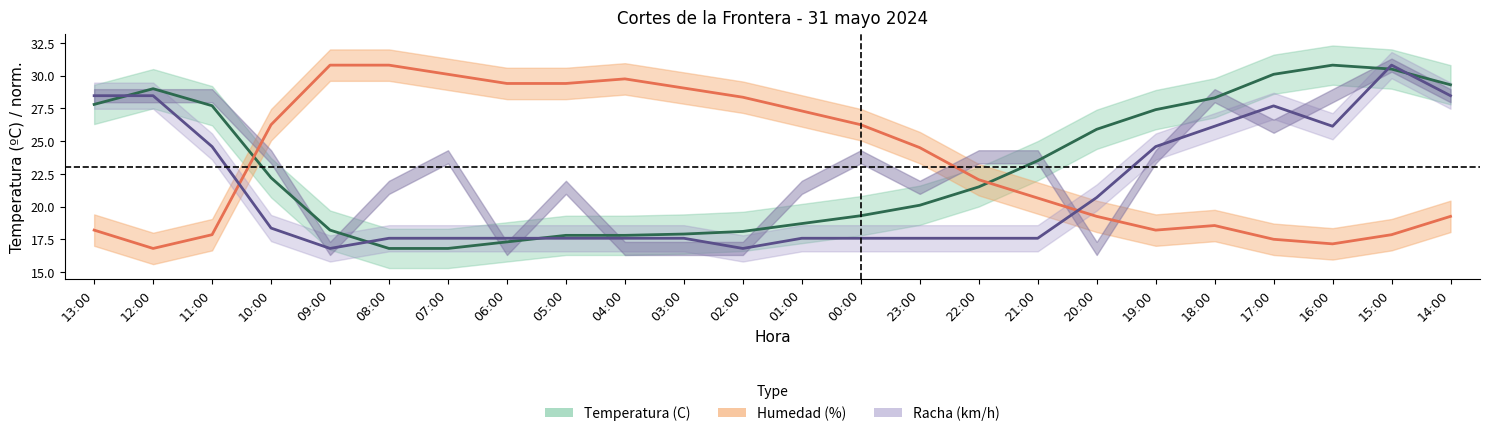

Reading left to right, transcribe all the data shown in this chart.

Temperatura (C): 27.8	29.0	27.7	22.2	18.2	16.8	16.8	17.3	17.8	17.8	17.9	18.1	18.7	19.3	20.1	21.5	23.5	25.9	27.4	28.3	30.1	30.8	30.5	29.3
Humedad (%): 18.2	16.8	17.9	26.2	30.8	30.8	30.1	29.4	29.4	29.8	29.1	28.4	27.3	26.2	24.5	22.1	20.7	19.2	18.2	18.6	17.5	17.2	17.9	19.2
Racha (km/h): 28.5	28.5	24.6	18.4	16.8	17.6	17.6	17.6	17.6	17.6	17.6	16.8	17.6	17.6	17.6	17.6	17.6	20.7	24.6	26.1	27.7	26.1	30.8	28.5